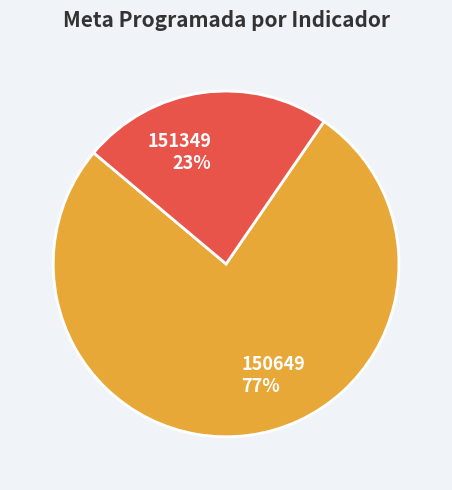

Approximately how many times larger is the value at 150649 compared to 151349?

3.3